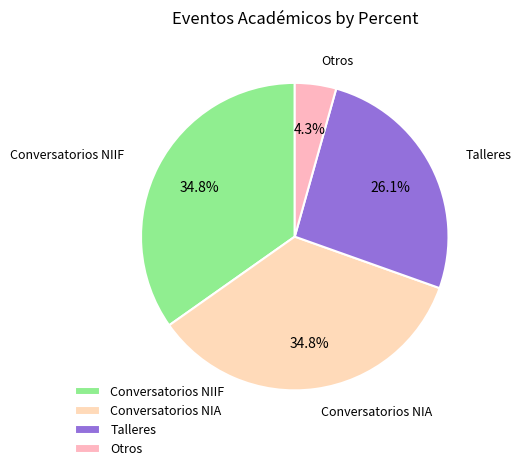

Does Talleres account for over 50% of the chart?

No